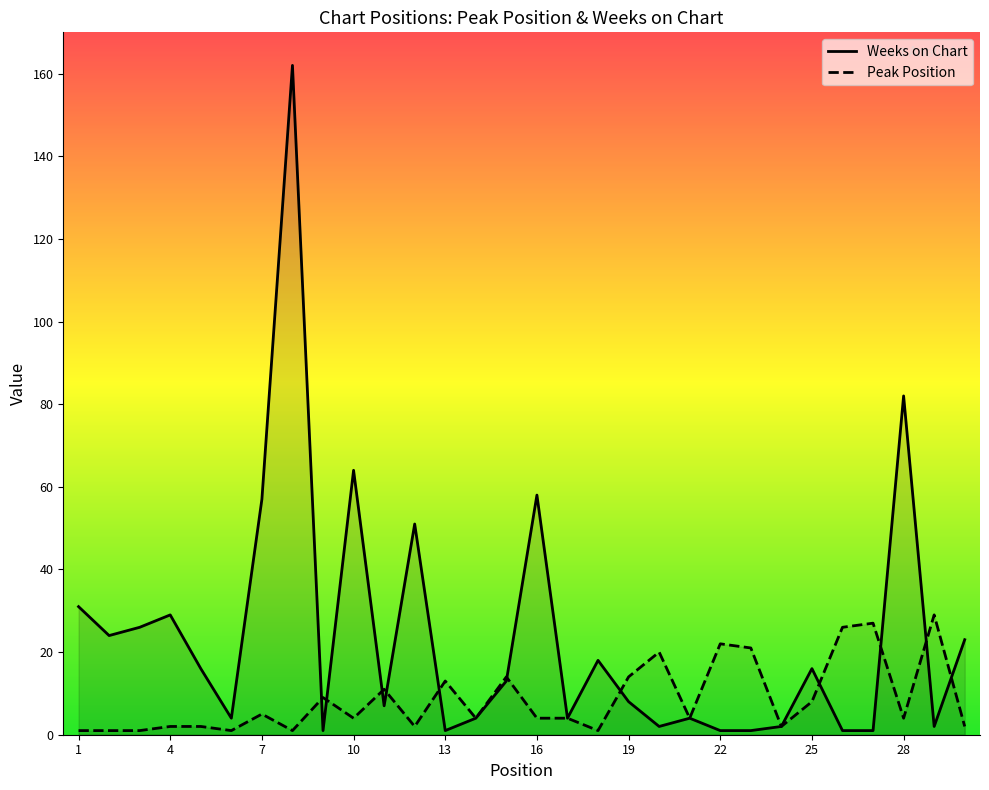

What are all the series names shown in the legend?

Weeks on Chart, Peak Position